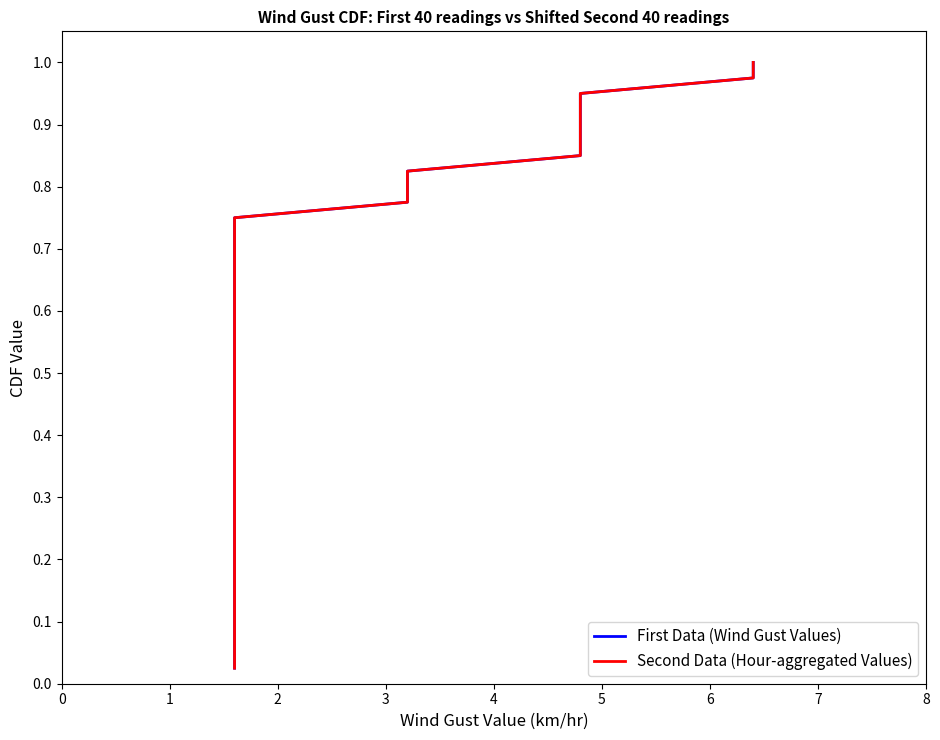

What is the maximum value for First Data (Wind Gust Values)?

1.0